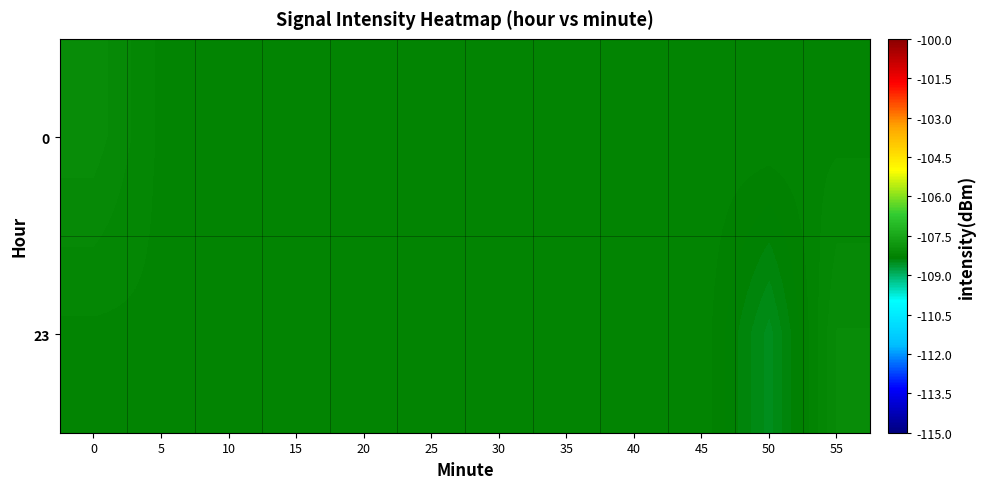

How many data points does each series have?

12